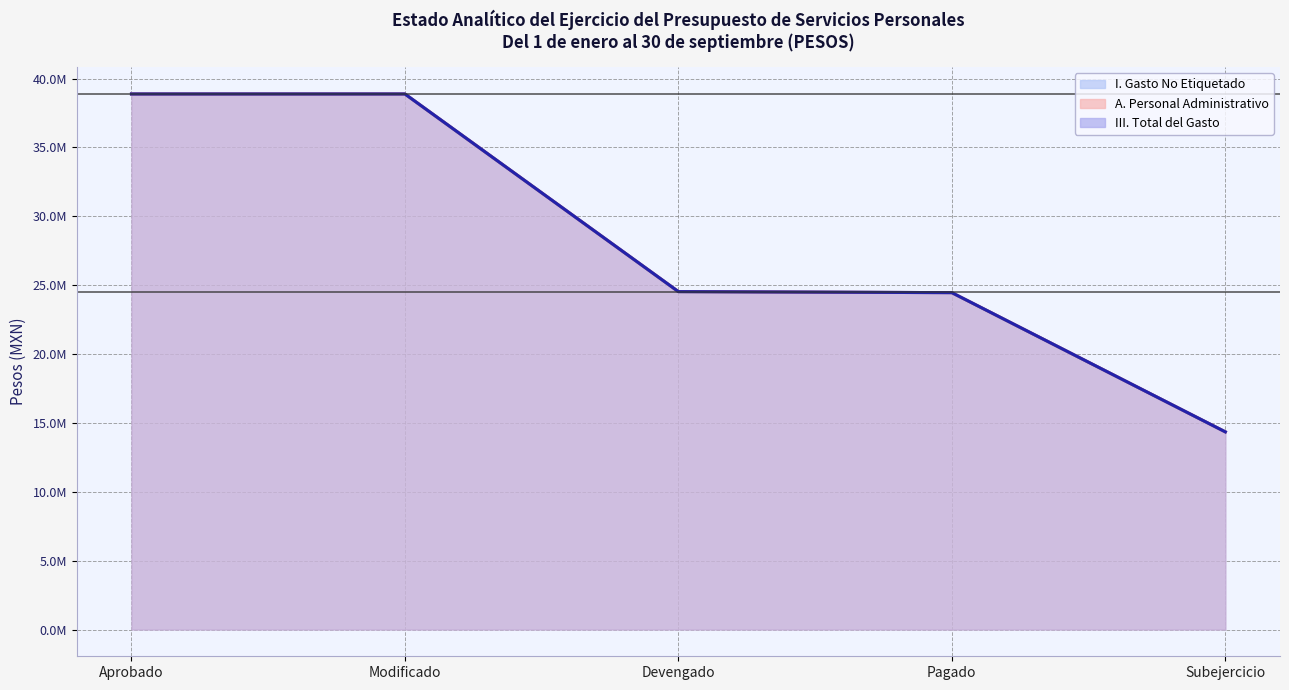

How many data points does each series have?

5